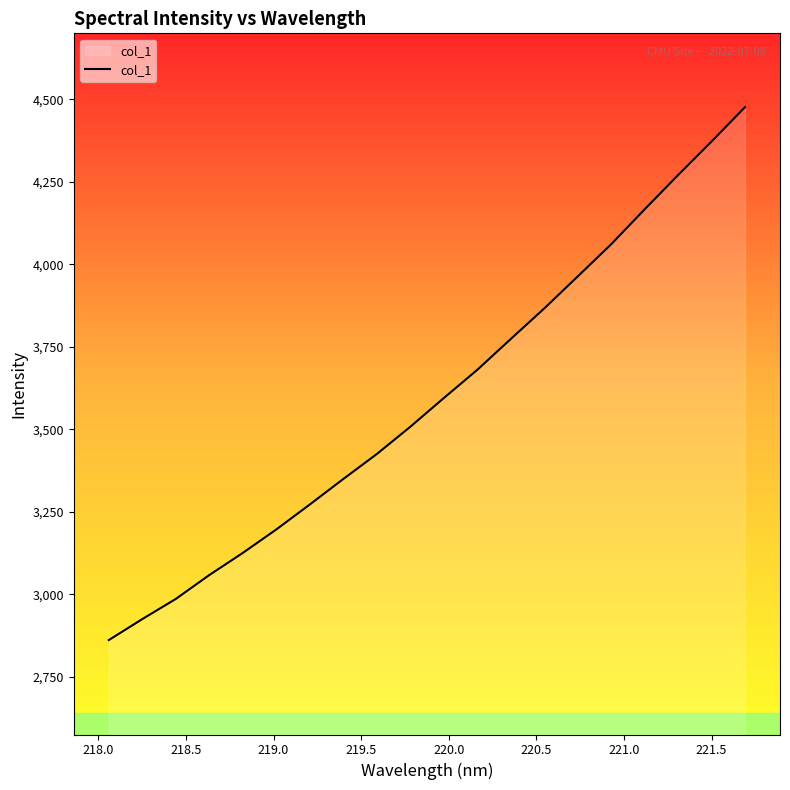

What is the greatest value displayed?

4476.0